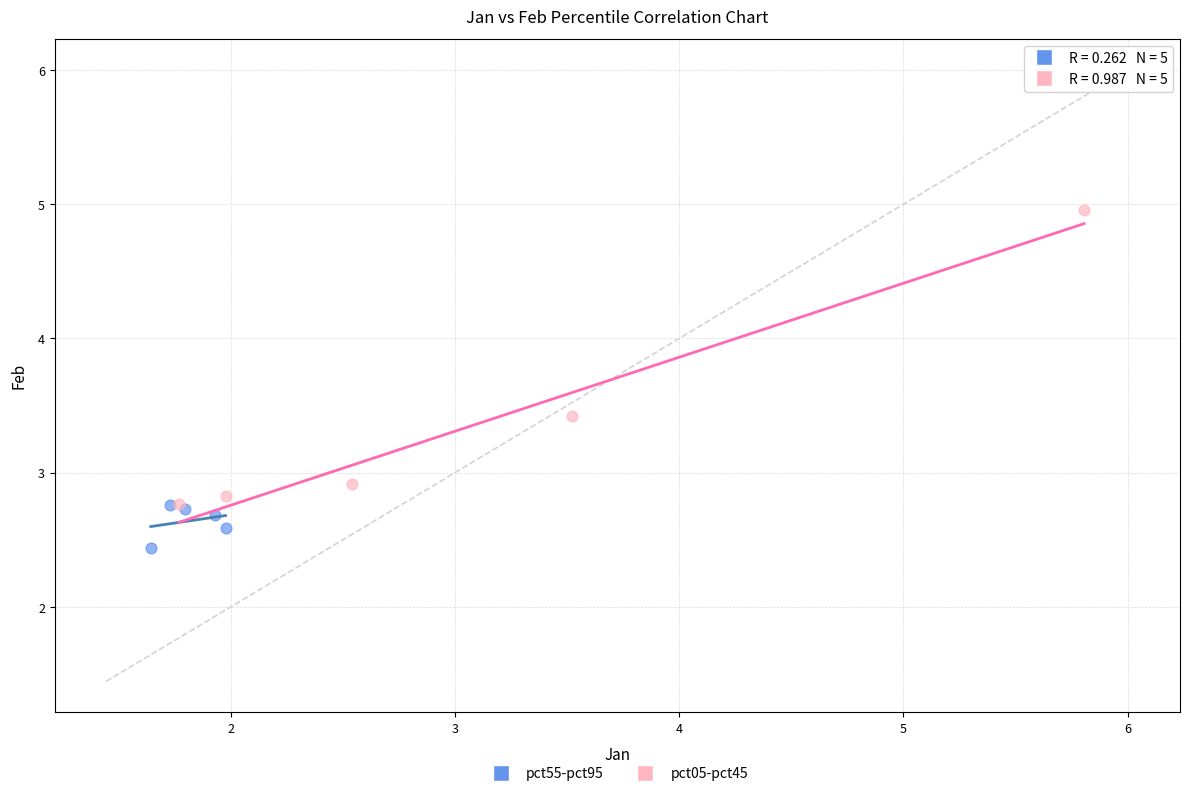

Which series contains the highest Y value?

pct05-pct45